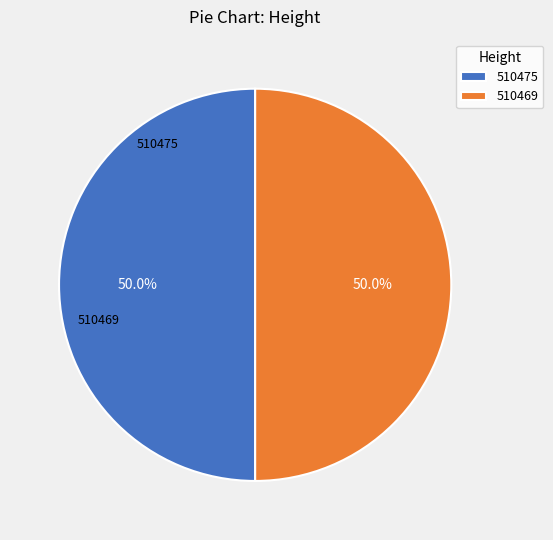

What is the ratio of the value at 510469 to the value at 510475?

1.0